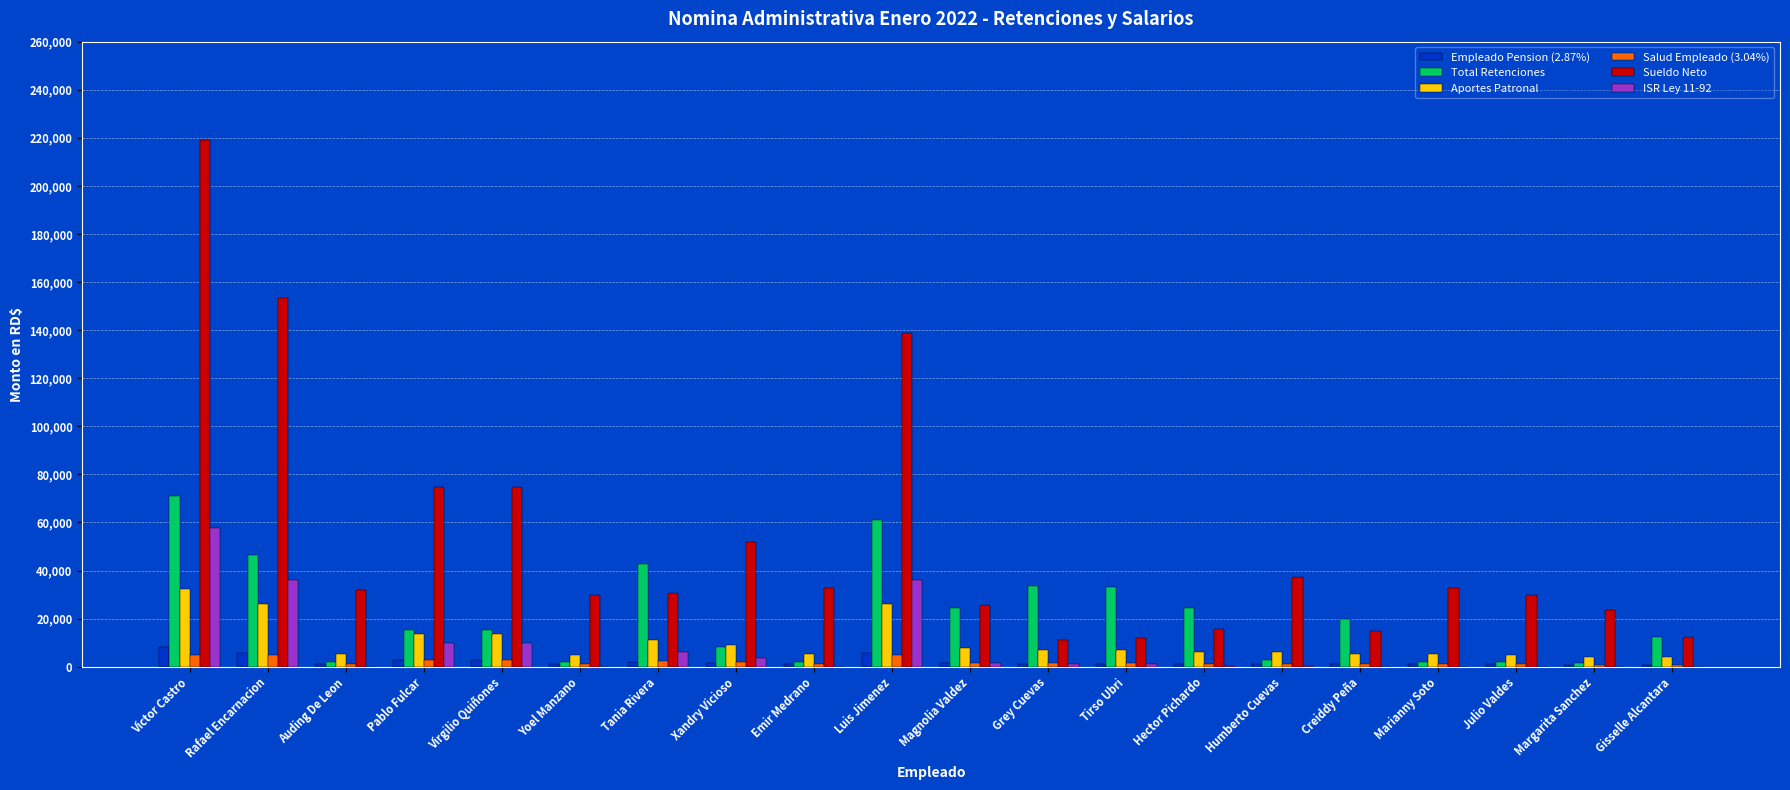

At which category is the sum across all series the highest?

Victor Castro